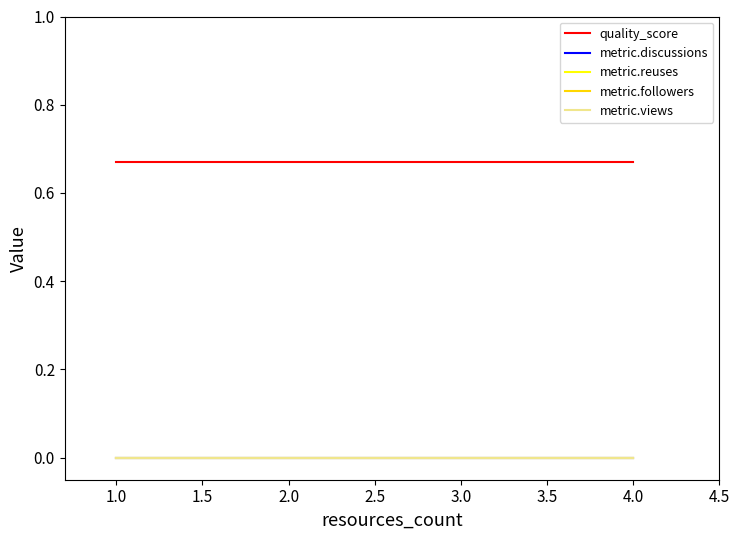

What are all the series names shown in the legend?

quality_score, metric.discussions, metric.reuses, metric.followers, metric.views